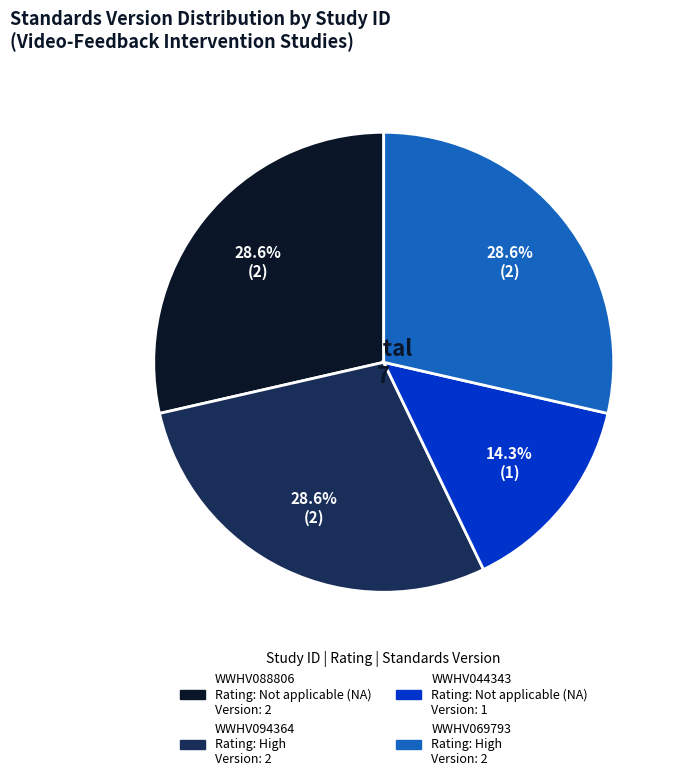

What portion of the pie excludes WWHV044343?

85.7%